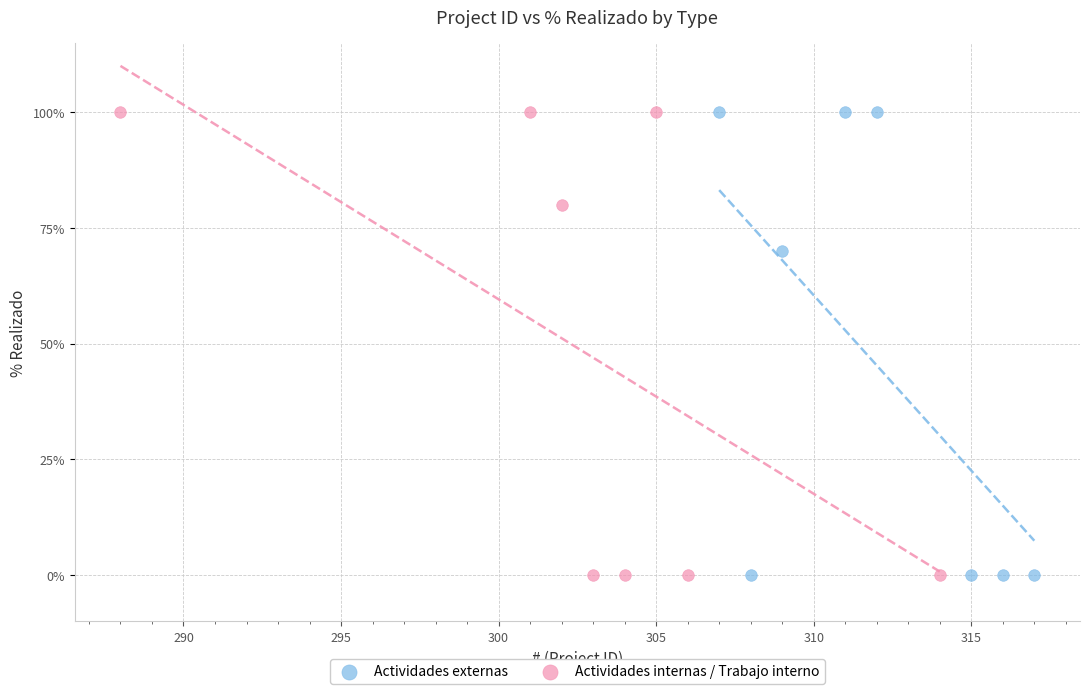

What are all the series names shown in the legend?

Actividades externas, Actividades internas / Trabajo interno